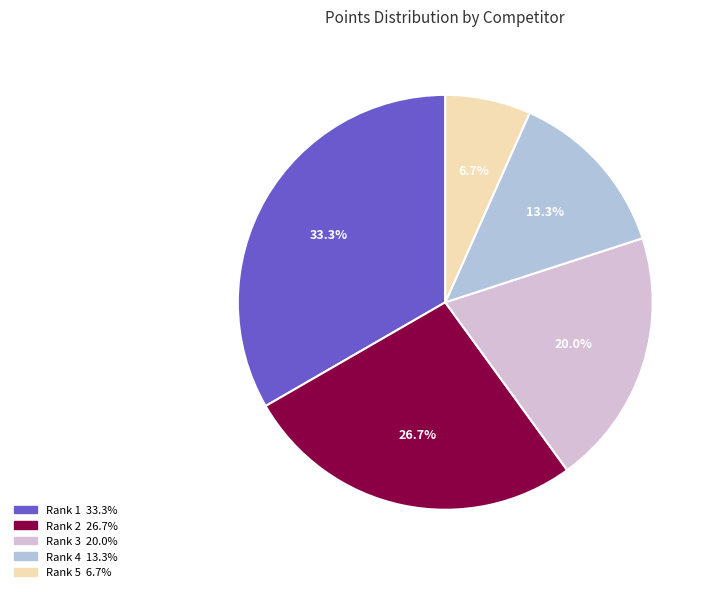

How many segments does this pie chart have?

5